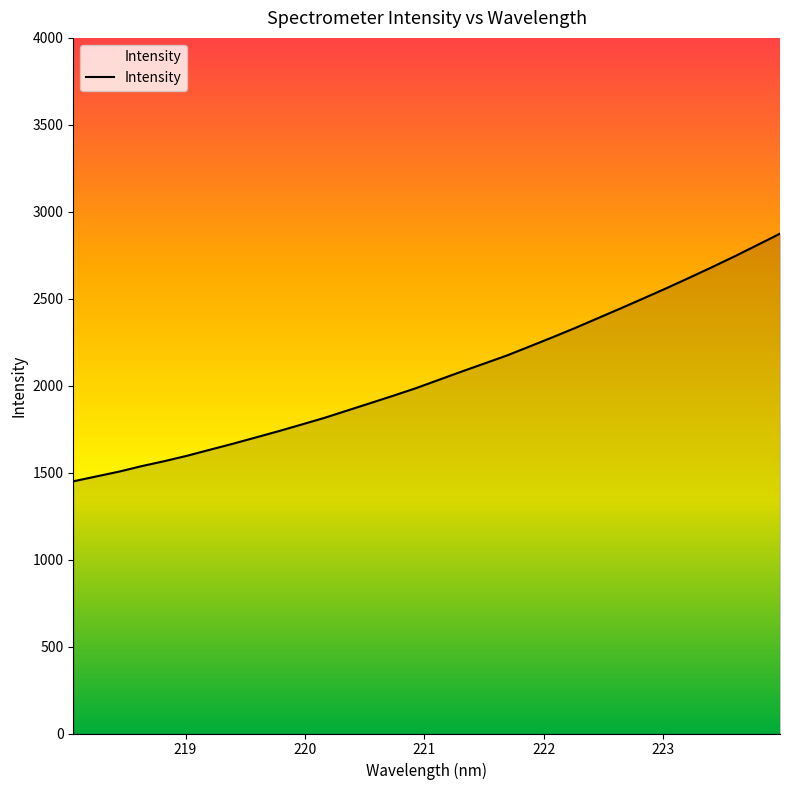

What is the smallest value displayed?

1450.2